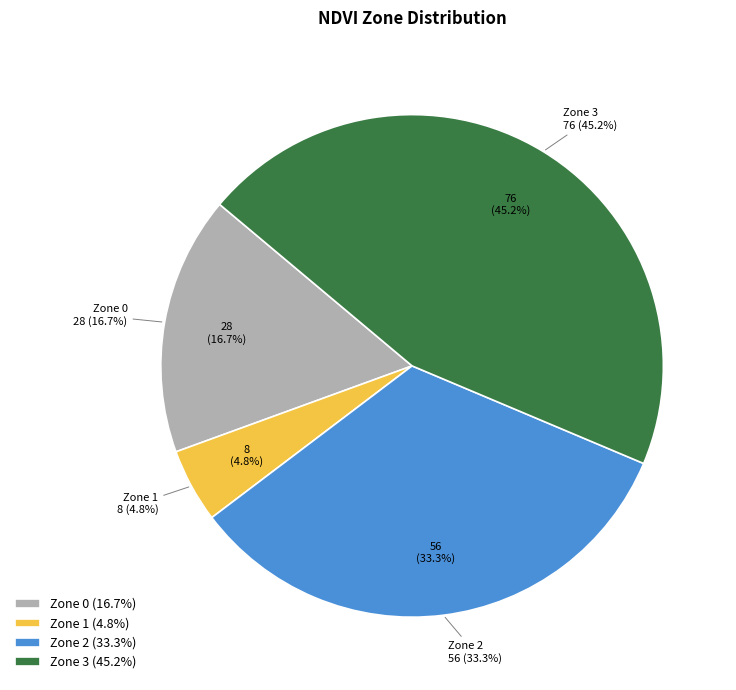

To the nearest percent, what percentage of the pie is Zone 3?

45%